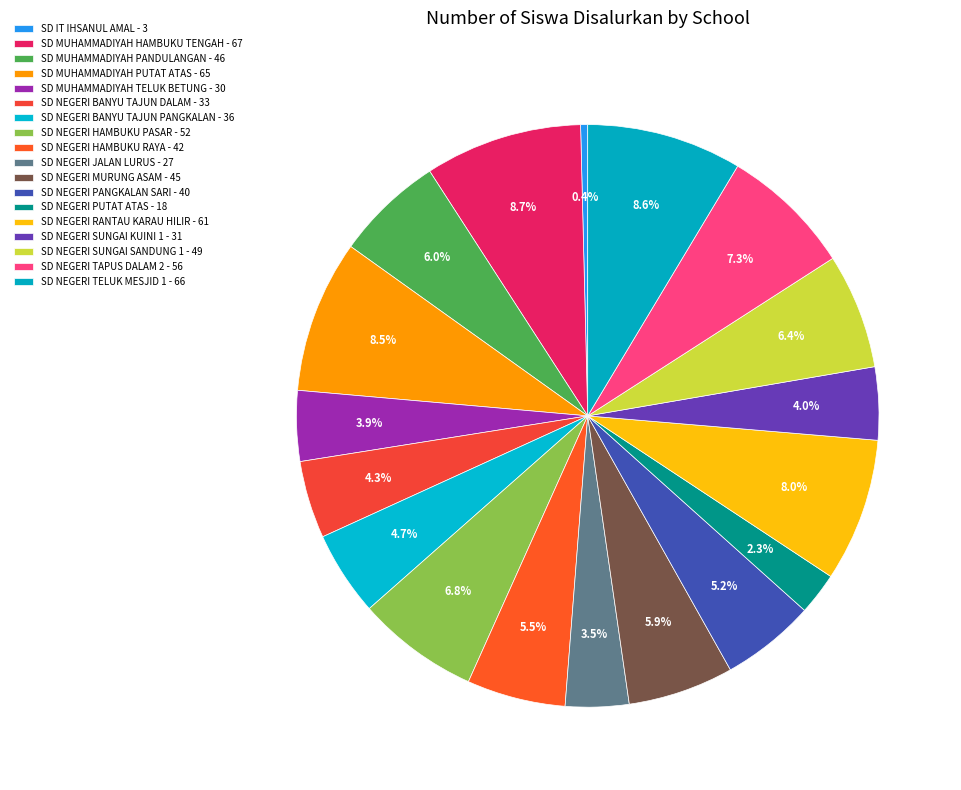

How many segments does this pie chart have?

18